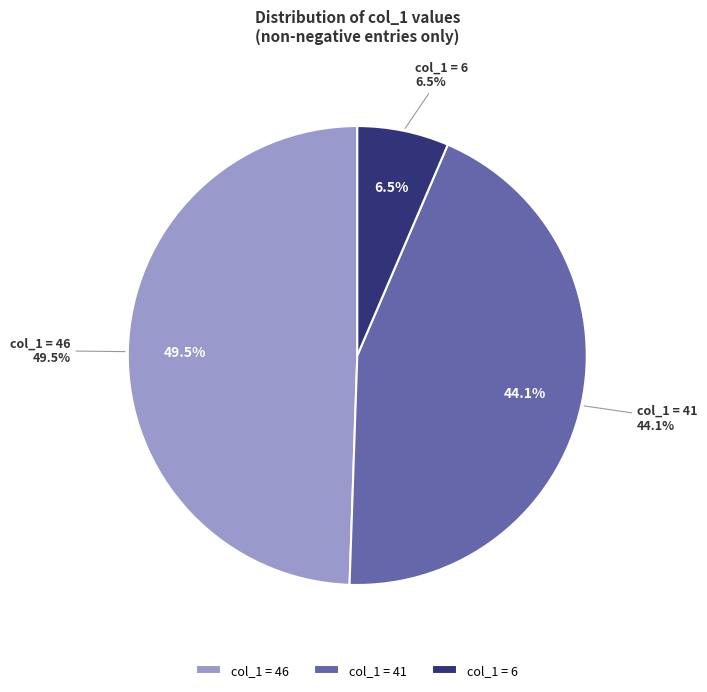

To the nearest percent, what percentage of the pie is 46?

49%